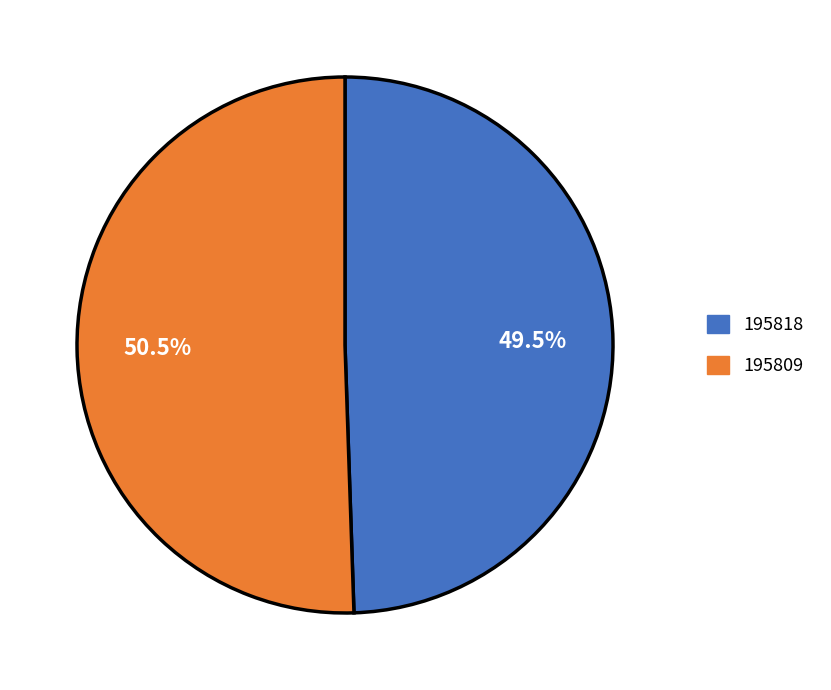

Between 195818 and 195809, which is larger?

195809